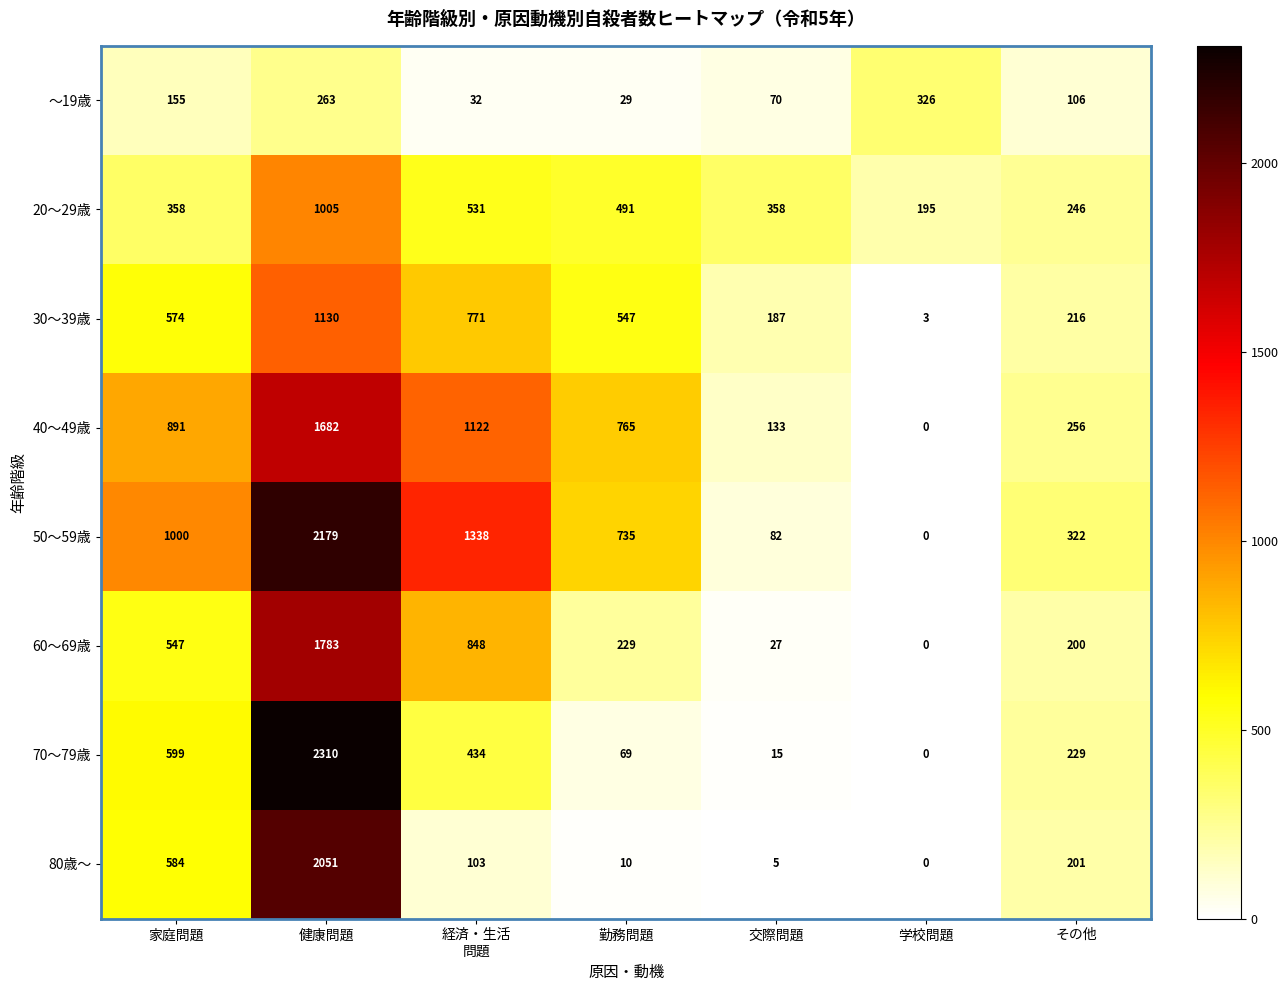

What is the average value of the 80歳～ series?

422